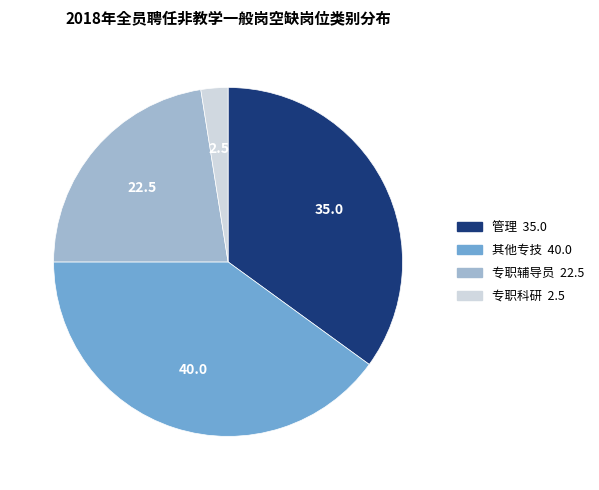

True or false: 专职科研 accounts for 2% of the total.

True